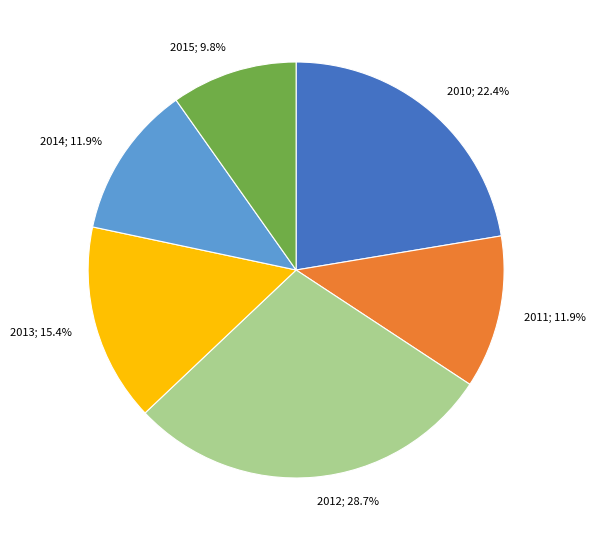

Does any single category account for the majority?

No